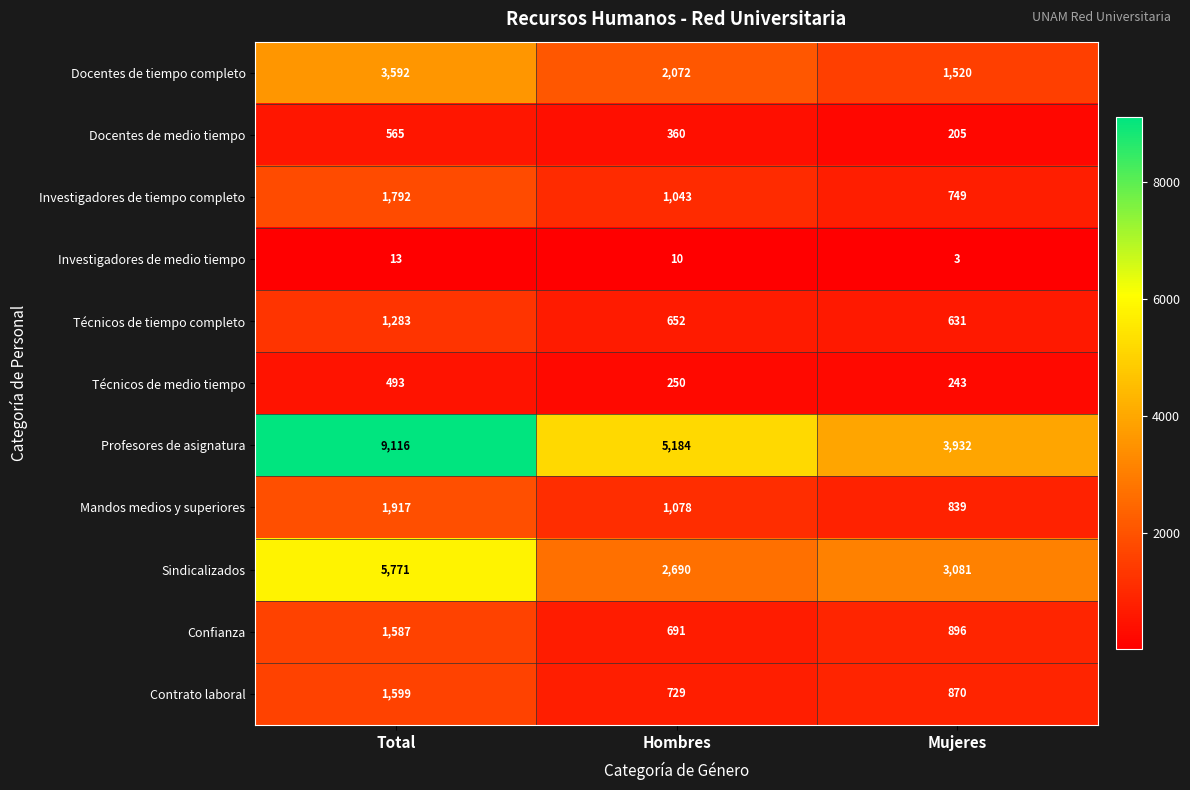

True or false: Sindicalizados has a value of 5771 at Total.

True